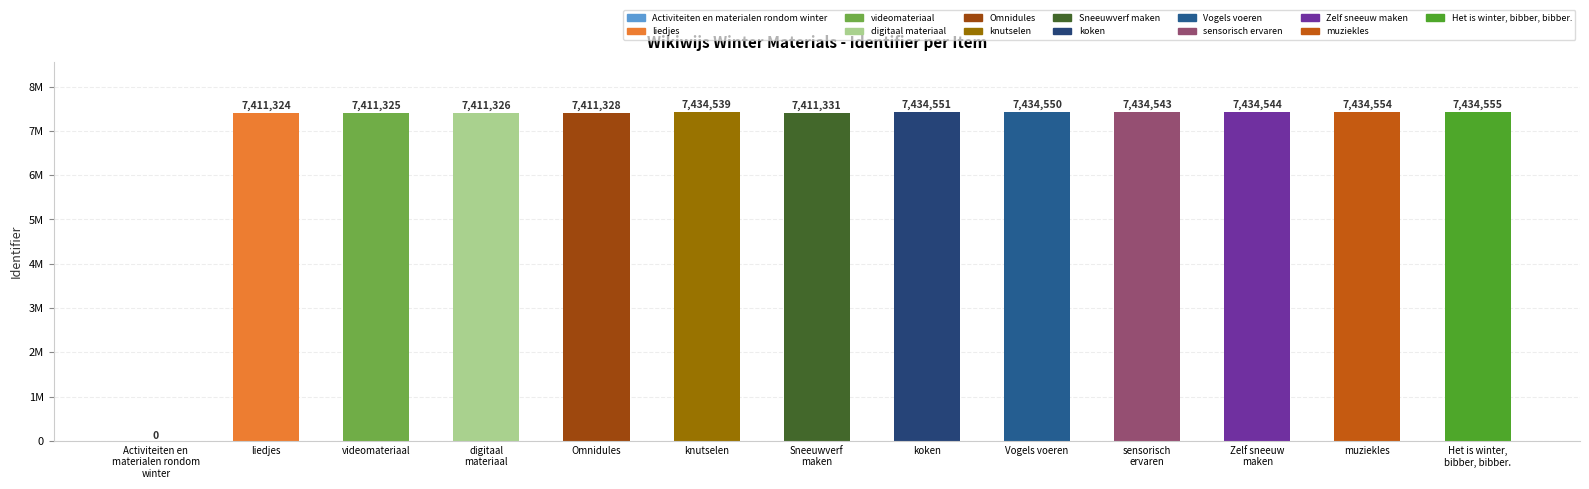

Reading right to left, extract all data points from this chart.

7434555	7434554	7434544	7434543	7434550	7434551	7411331	7434539	7411328	7411326	7411325	7411324	0